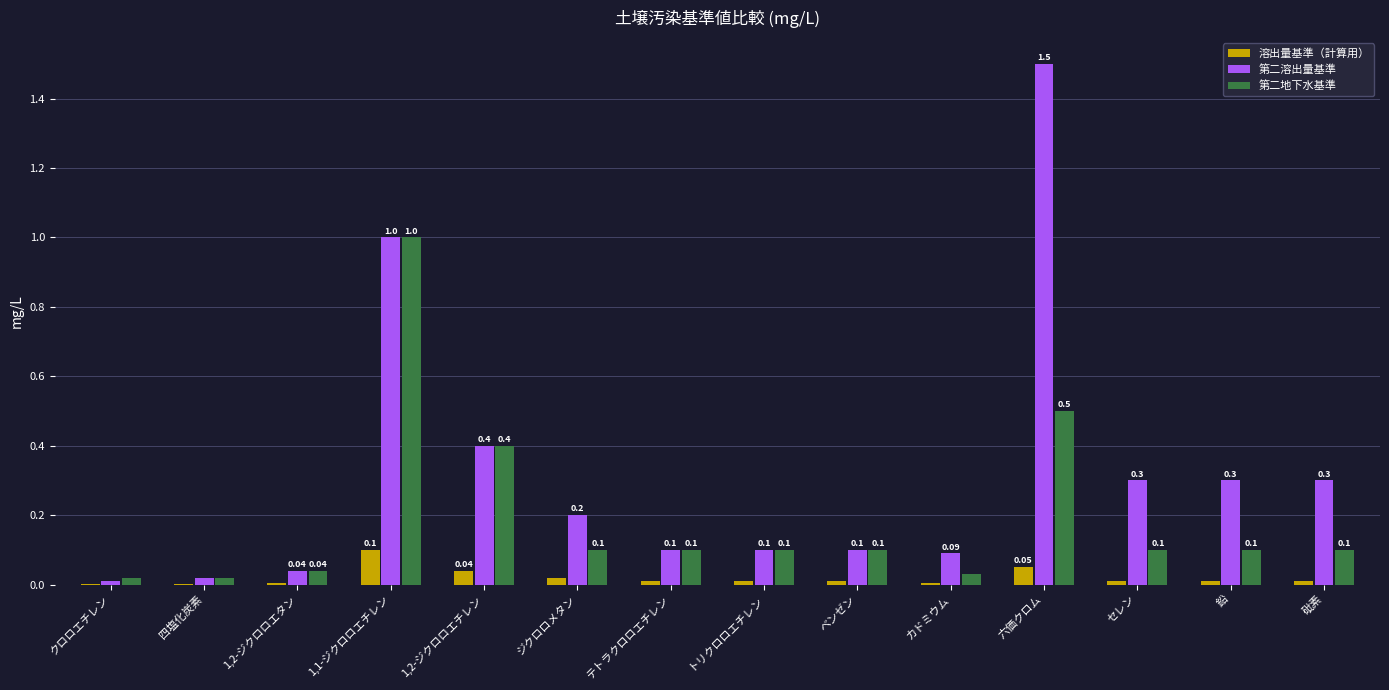

What is the difference between the 第二溶出量基準 values at 六価クロム and 1,2-ジクロロエチレン?

1.1